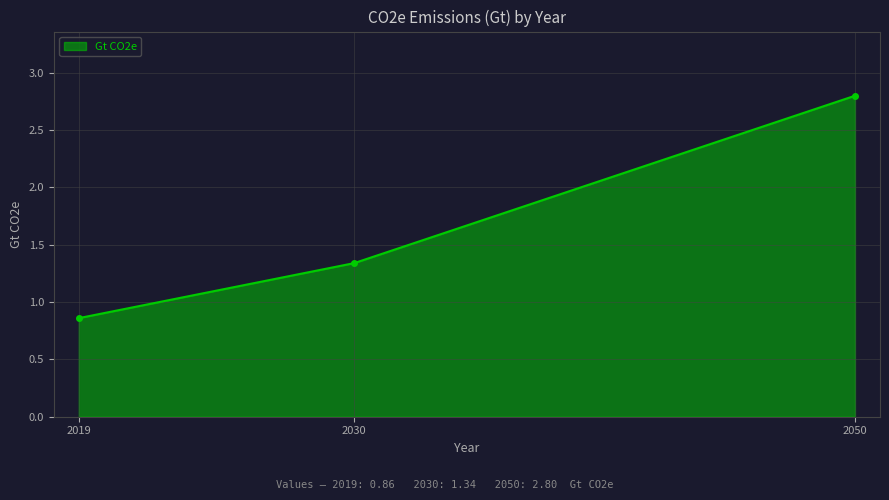

Read the value at 2050.

2.8